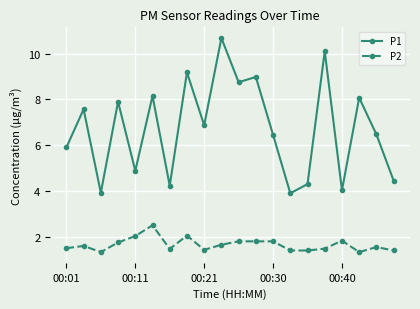

What is the value of the P2 point at the 3rd from the left?

1.3